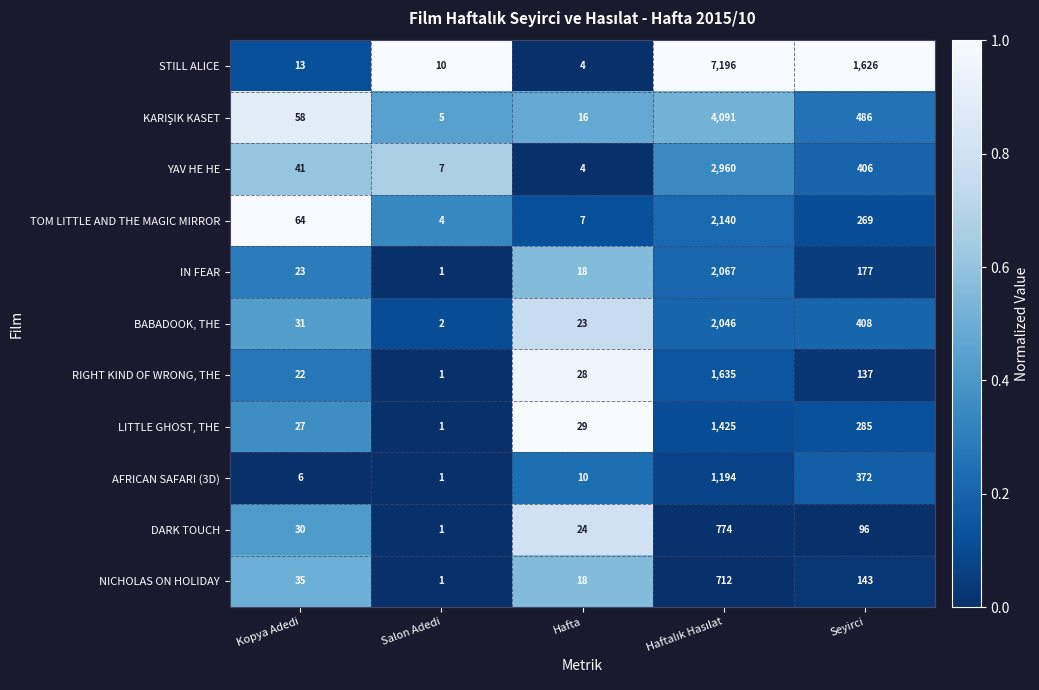

What is the maximum value for DARK TOUCH?

774